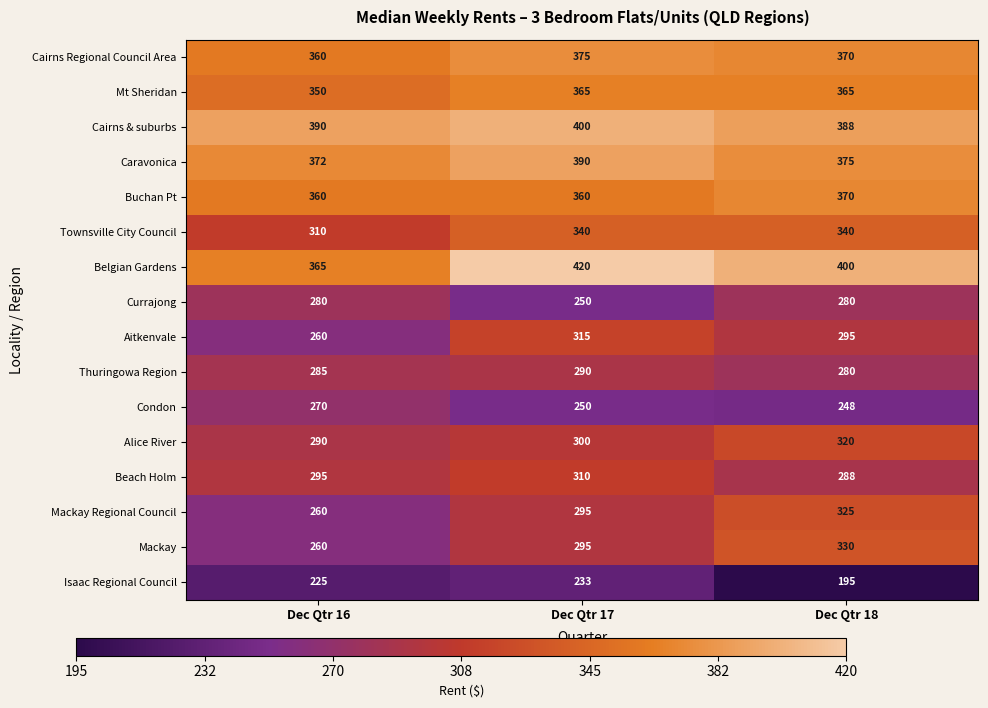

What is the difference between the maximum and minimum values in the Currajong series?

30